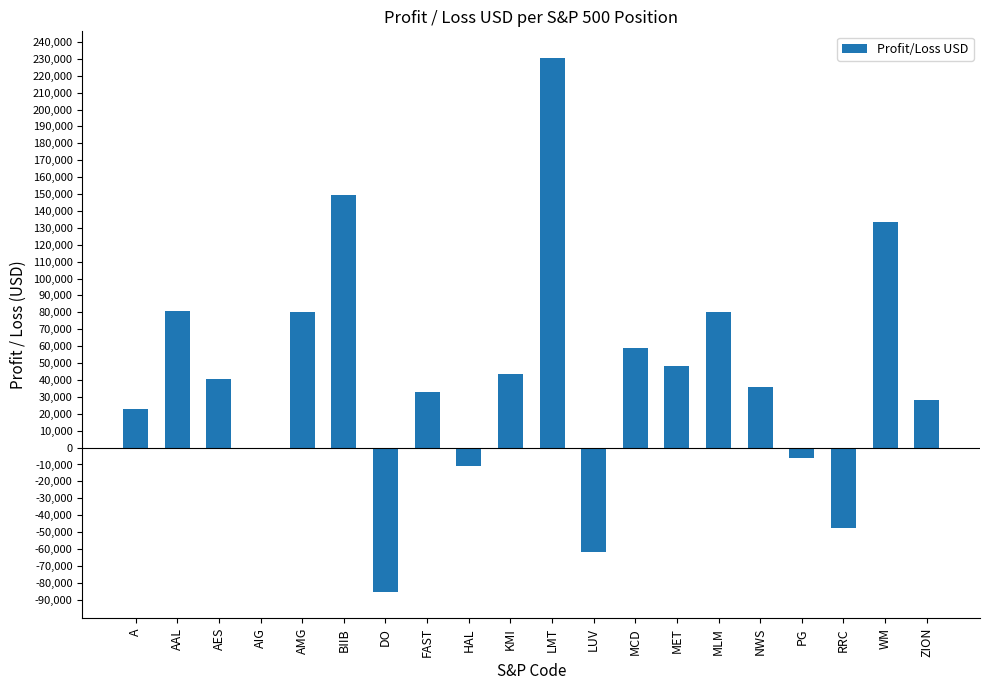

What is the greatest value displayed?

230473.0